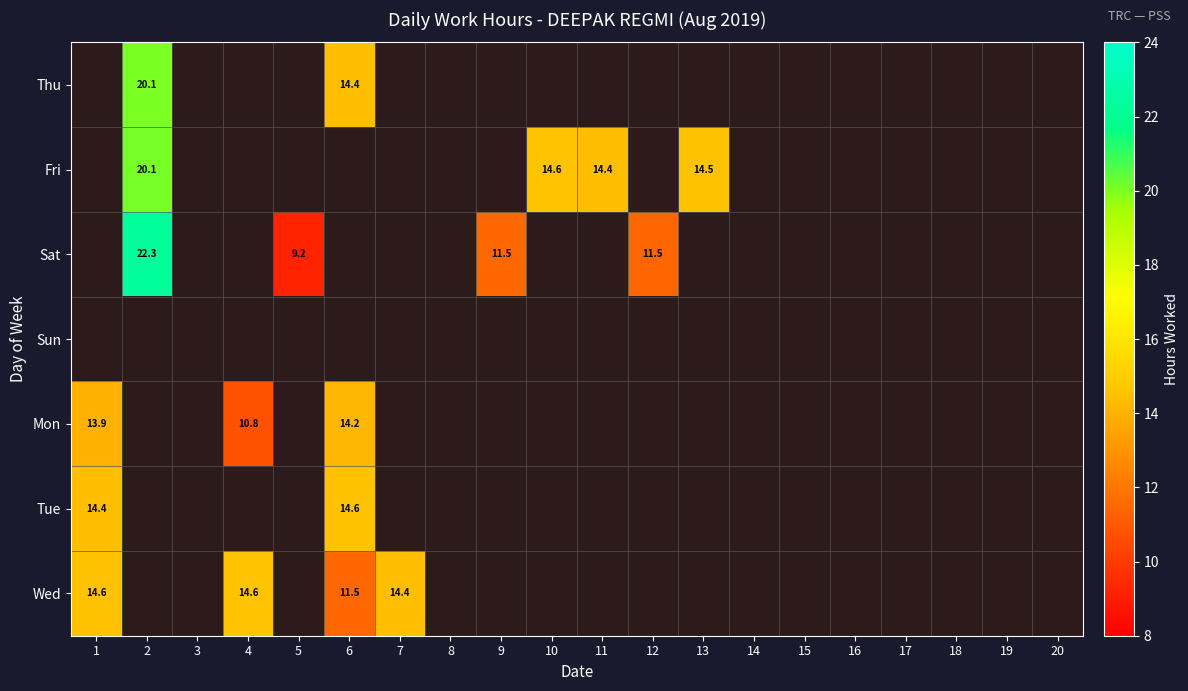

How many categories are shown in the chart?

20